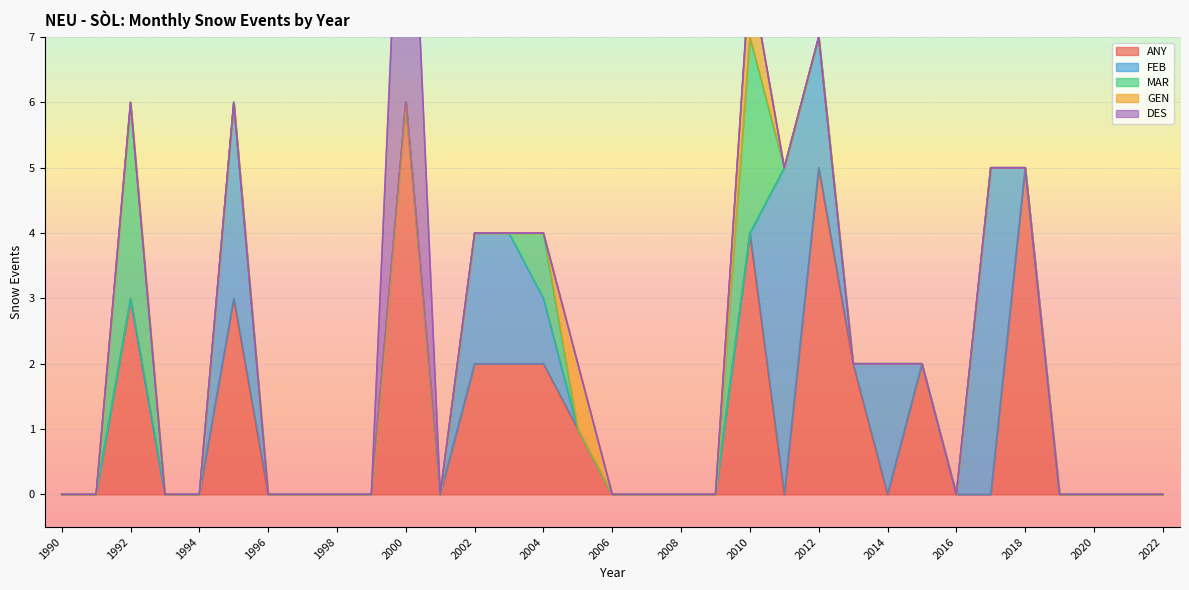

Does the chart display data point markers on the line(s)?

No